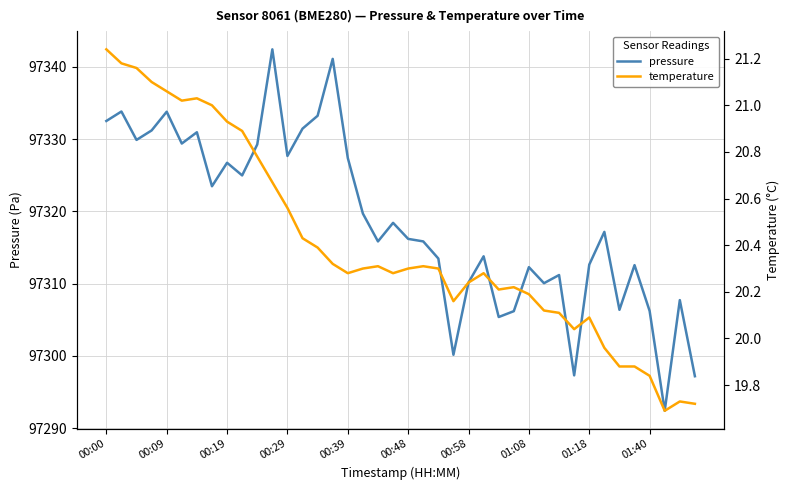

Which category has the highest value in the temperature series?

00:00